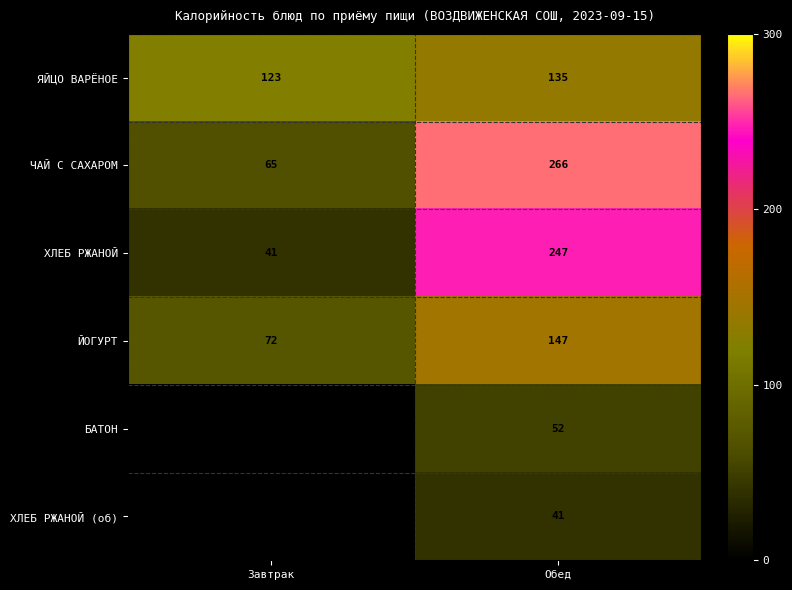

Rank the series at Обед from highest to lowest value.

ЧАЙ С САХАРОМ, ХЛЕБ РЖАНОЙ, ЙОГУРТ, ЯЙЦО ВАРЁНОЕ, БАТОН, ХЛЕБ РЖАНОЙ (об)